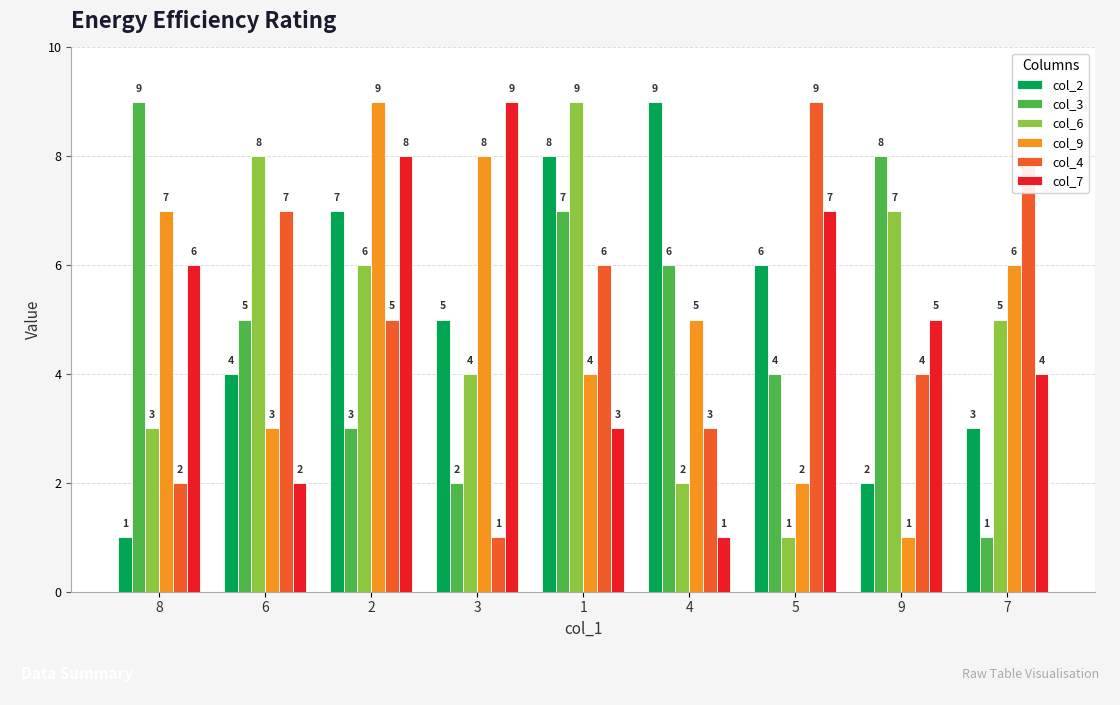

What is the value of the col_4 bar at the 6th from the left?

3